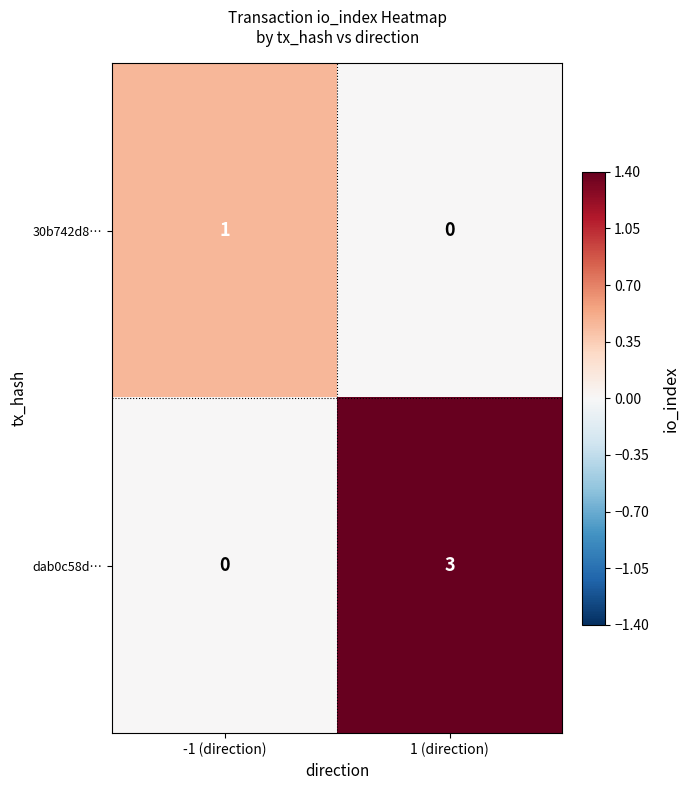

How many data points in 30b742d8… are less than 1?

1